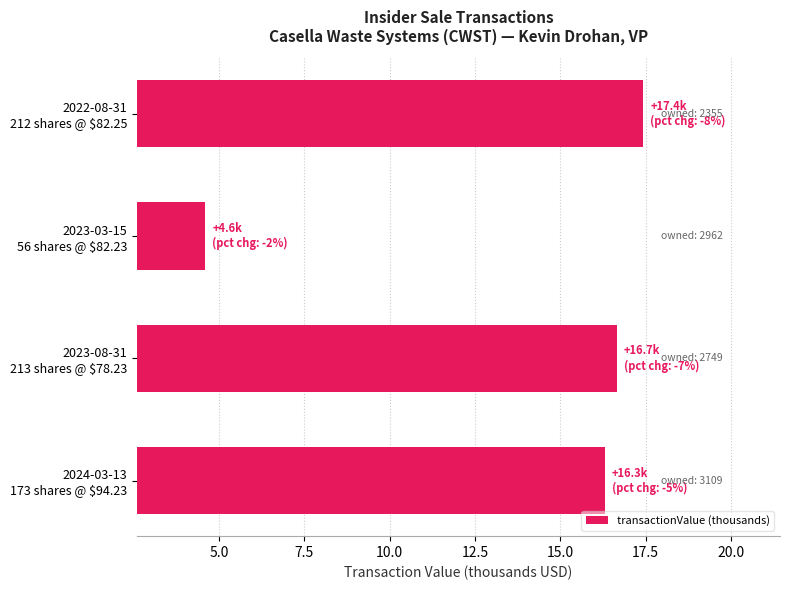

Reading bottom to top, list all the values displayed in this chart.

16.3	16.7	4.6	17.4